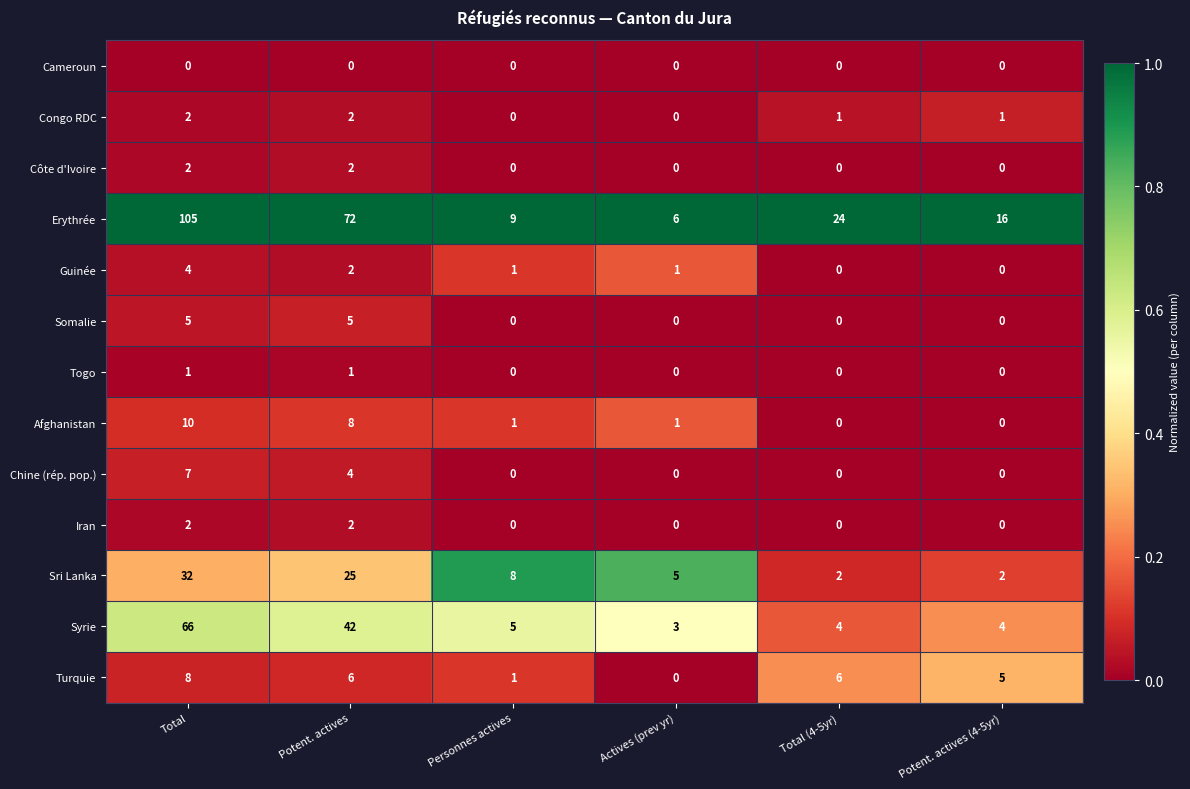

Which category has the highest value across all series?

Total